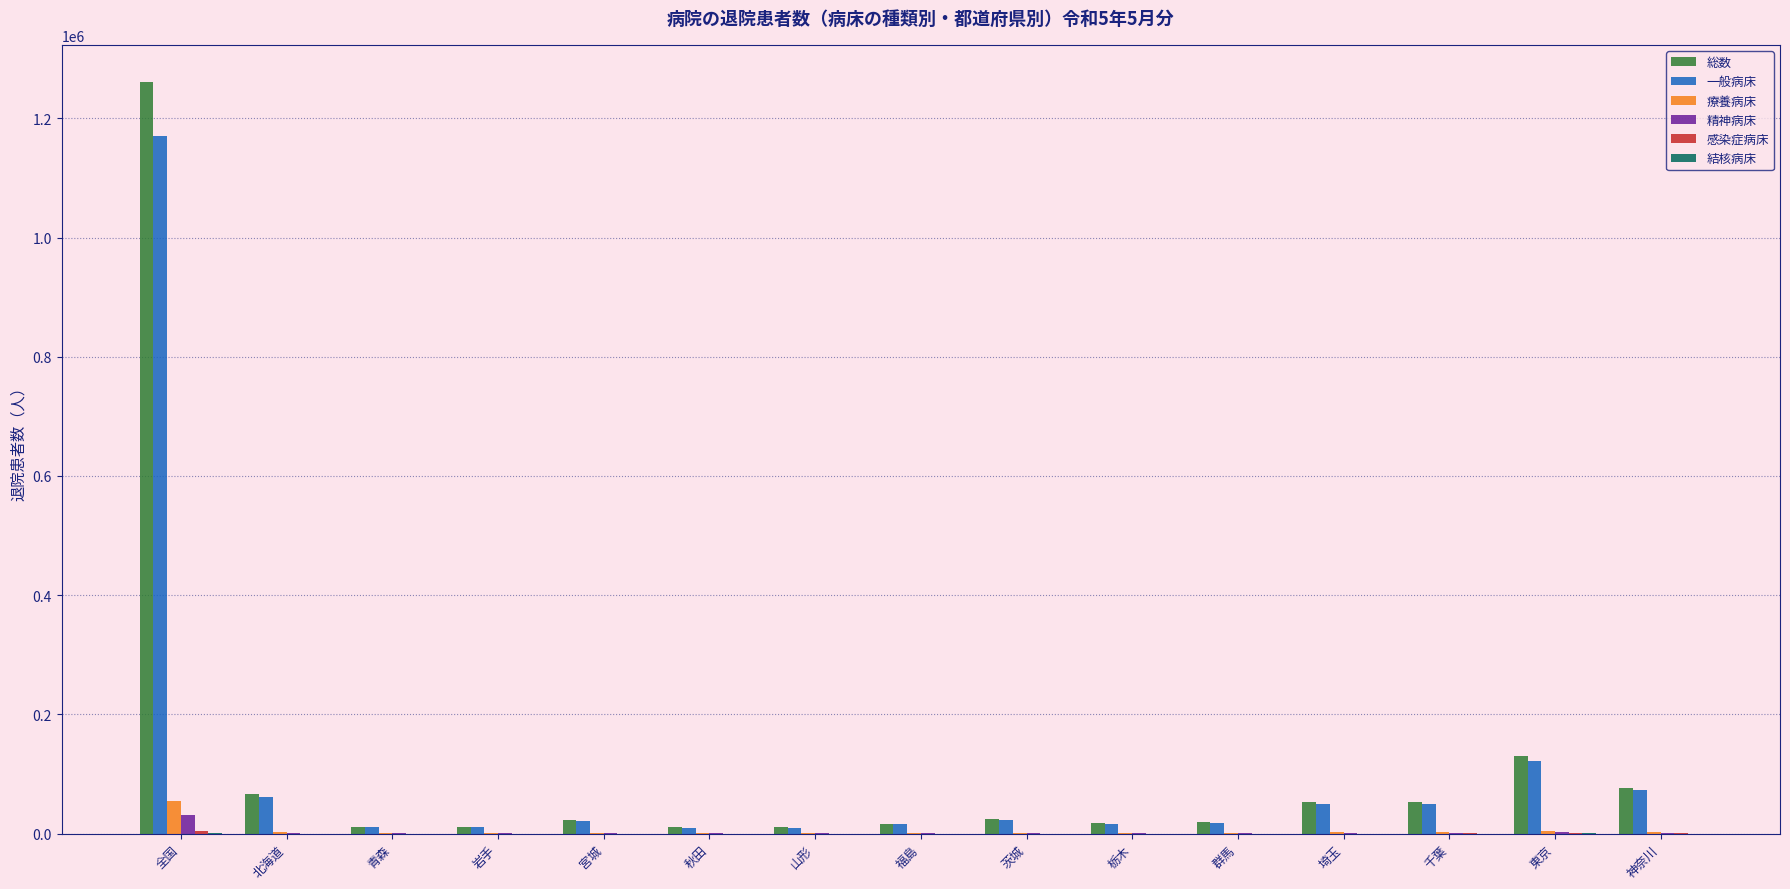

Where is 総数 nearest to the value 635377?

東京